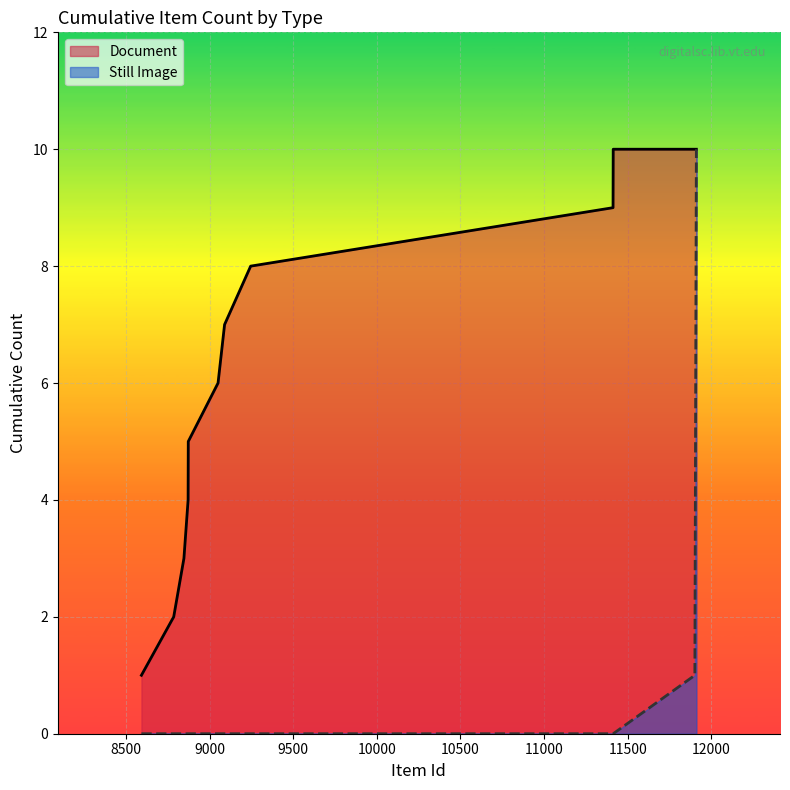

List the series in order of their peak value, highest first.

Document (line), Still Image (line)